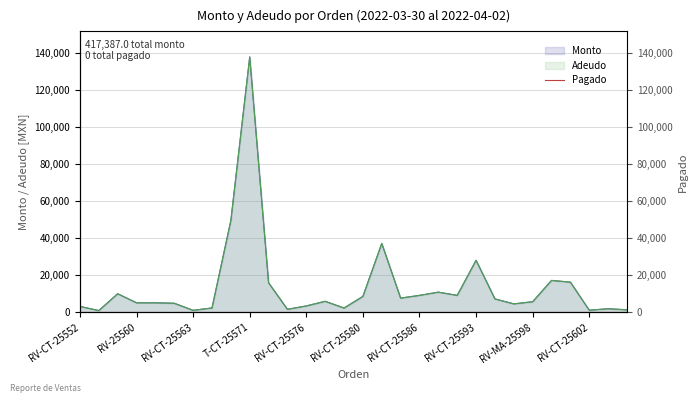

How many lines are shown in the chart?

2